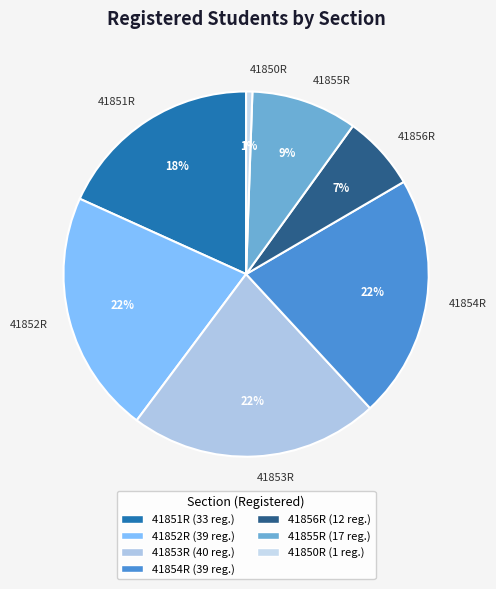

Does 41850R represent more than half of the total?

No